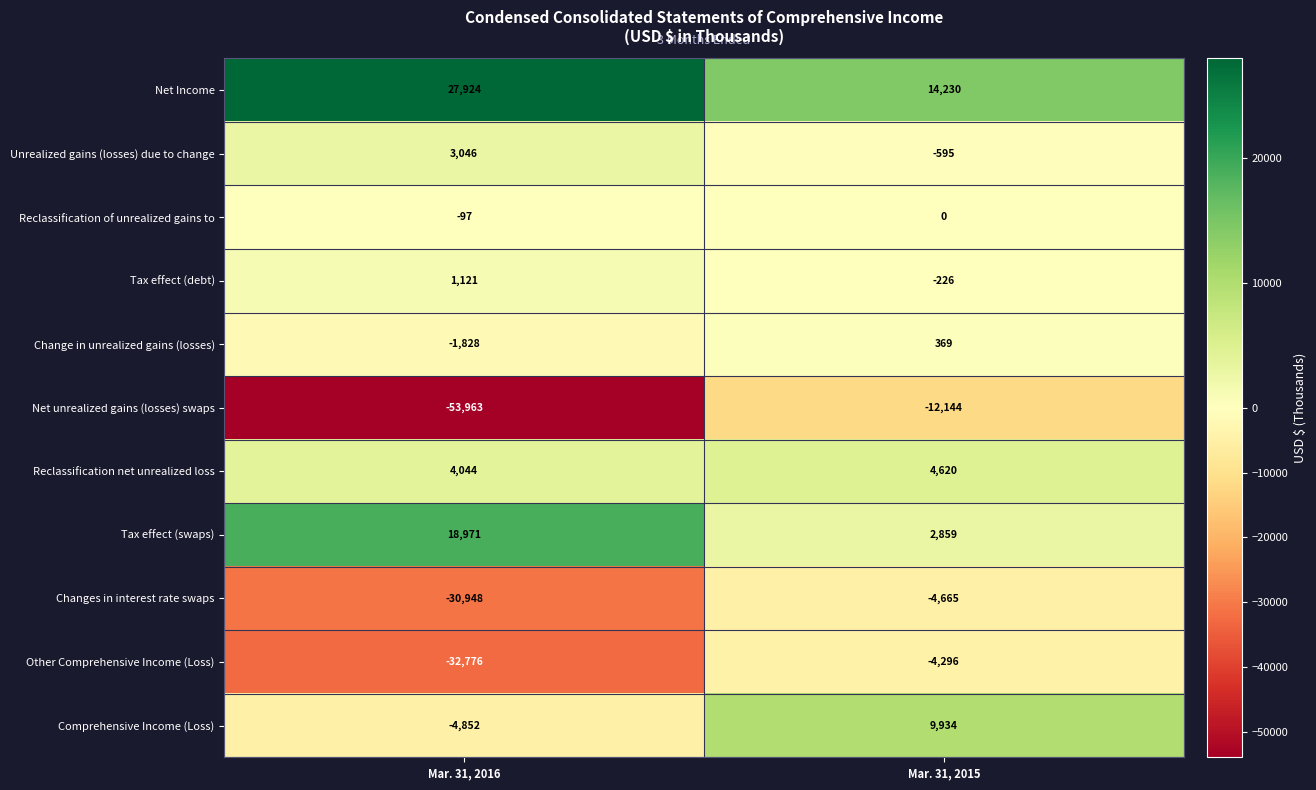

How many categories are shown in the chart?

2